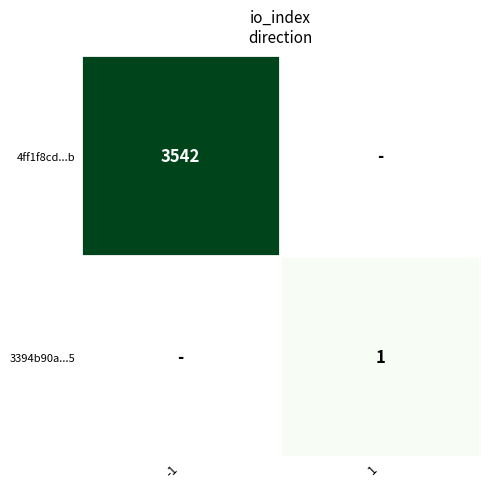

Is the value of 3394b90a...5 at 1 greater than the value of 4ff1f8cd...b at -1?

No